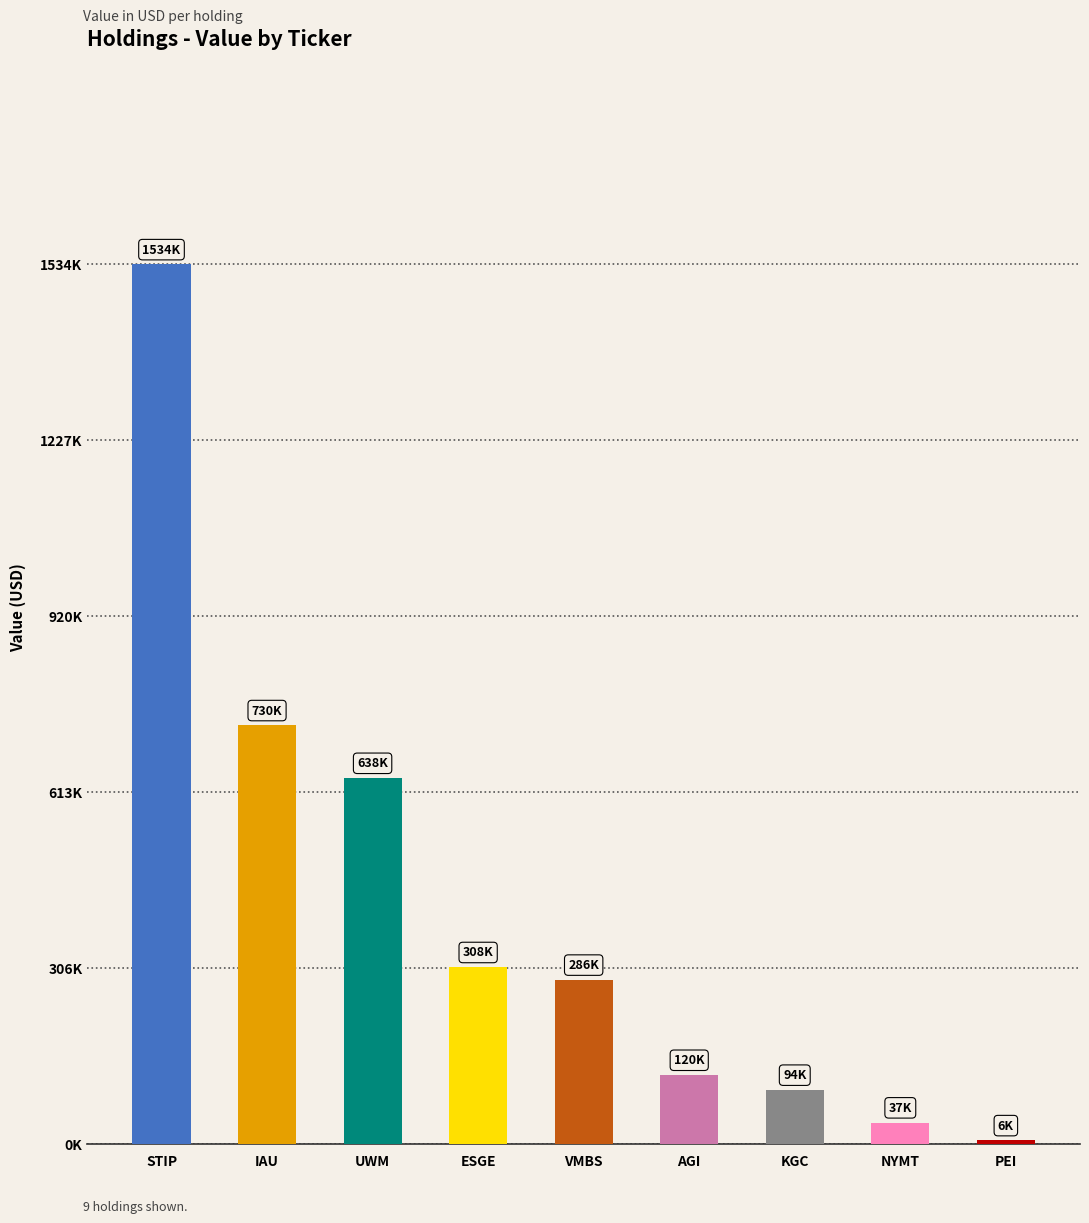

Reading left to right, what are all the values shown in this chart?

1534000	730000	638000	308000	286000	120000	94000	37000	6000